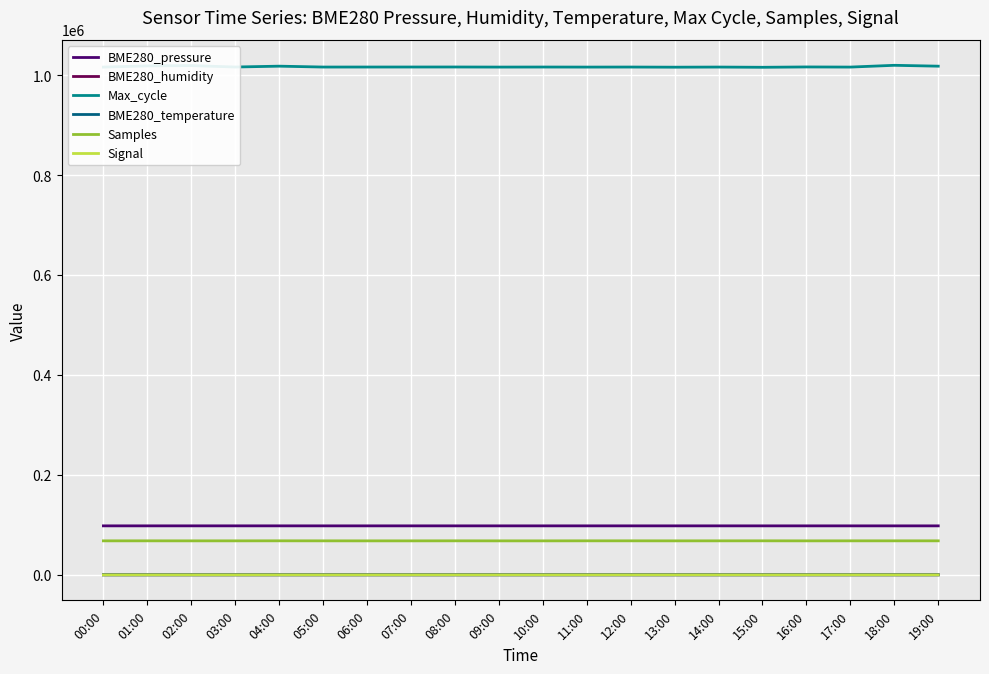

Is it true that BME280_temperature equals 11.9 at 07:00?

True